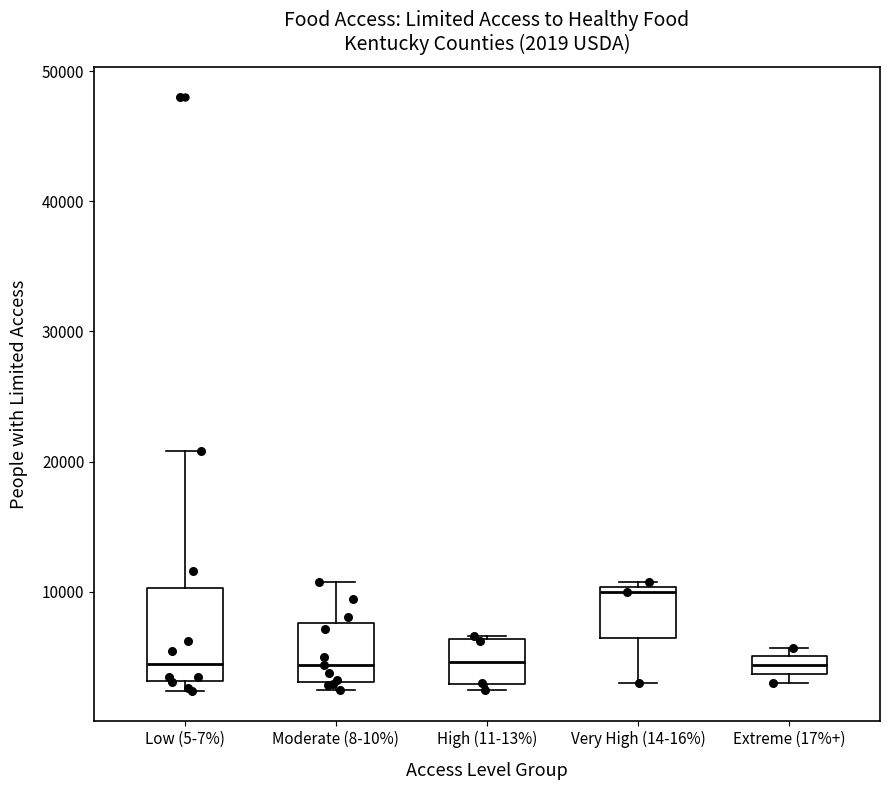

Which box is the tallest, from its lower edge to its upper edge?

Low (5-7%)